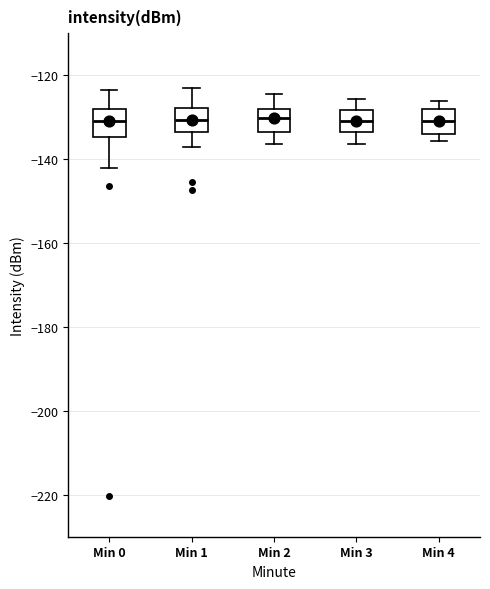

Reading left to right, transcribe this box plot: for each box, give where its median line is, the range the box spans, and where its two whiskers end, as read against the y-axis. The values are not printed on the chart, so give them approximately, as read against the axis.

Min 0: median -132, box -134 to -128, whiskers -142 to -124
Min 1: median -130, box -134 to -128, whiskers -138 to -124
Min 2: median -130, box -134 to -128, whiskers -136 to -124
Min 3: median -130, box -134 to -128, whiskers -136 to -126
Min 4: median -130, box -134 to -128, whiskers -136 to -126